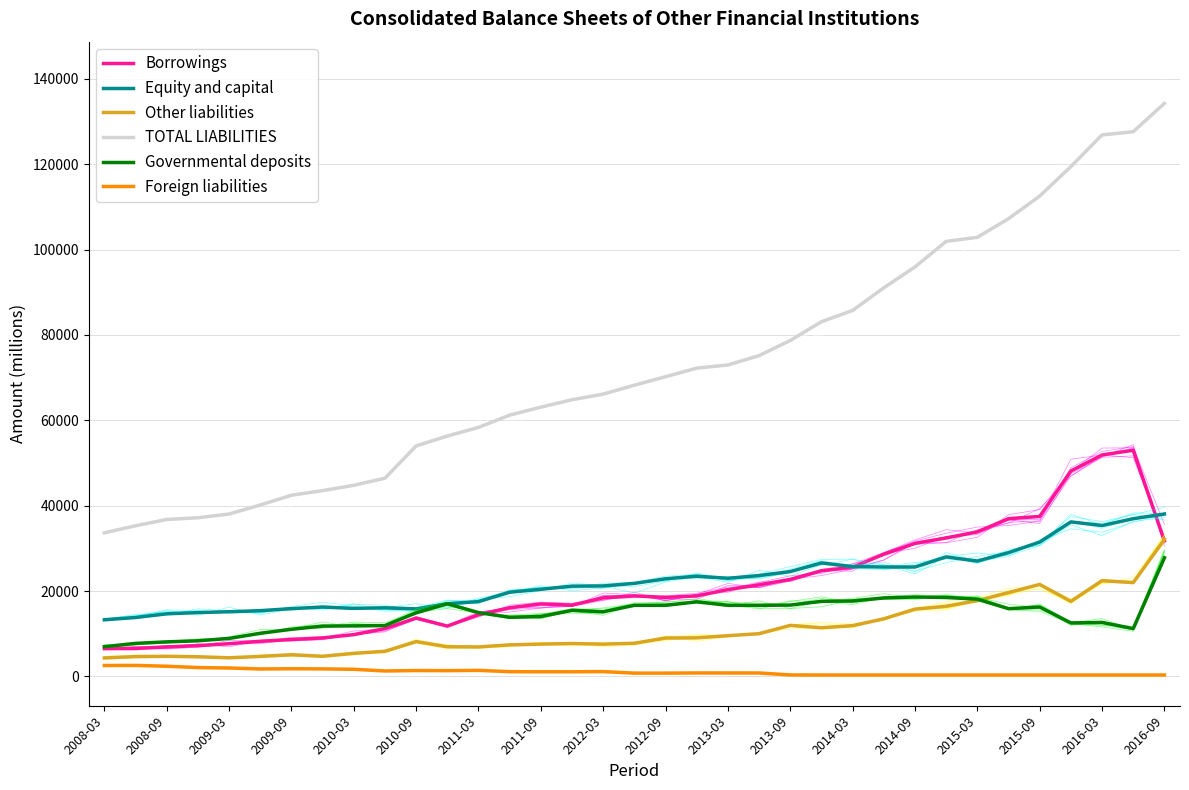

What is the highest value of the Governmental deposits series?

27794.5